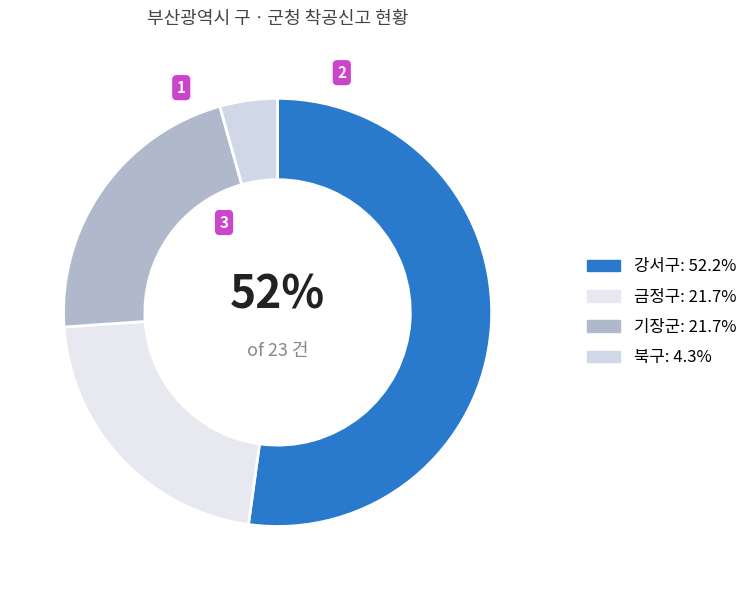

Rank the categories by value from highest to lowest.

강서구, 금정구, 기장군, 북구